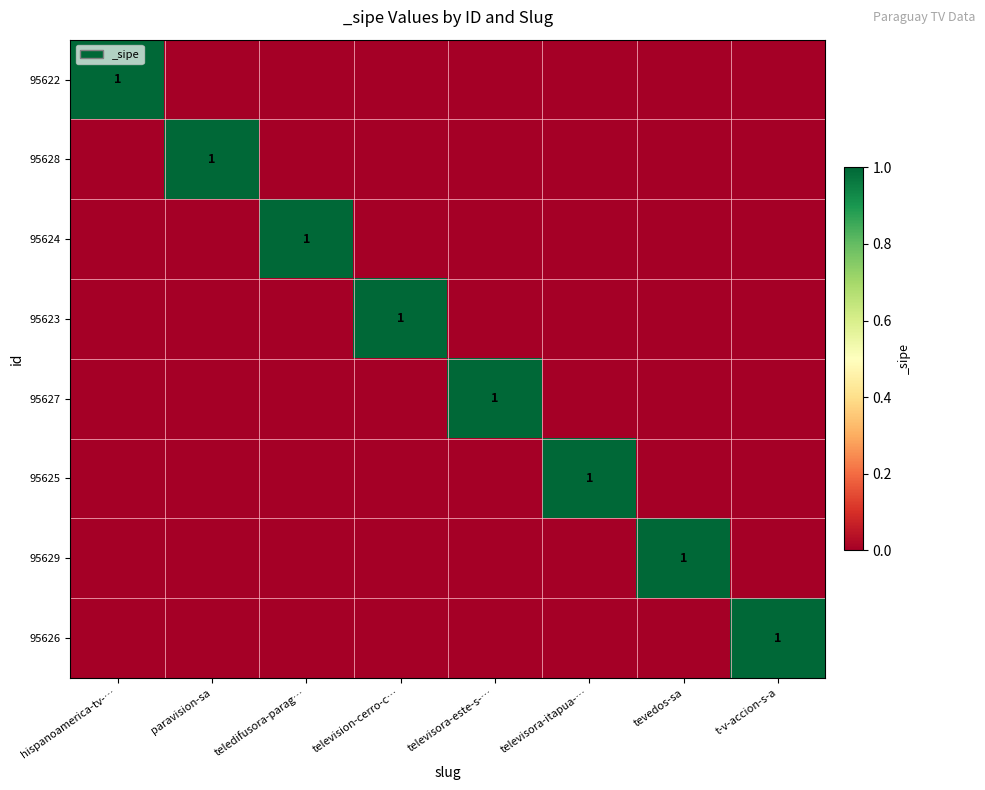

List the labels in order of 95625 value, largest first.

televisora-itapua-…, hispanoamerica-tv-…, paravision-sa, teledifusora-parag…, television-cerro-c…, televisora-este-s-…, tevedos-sa, t-v-accion-s-a